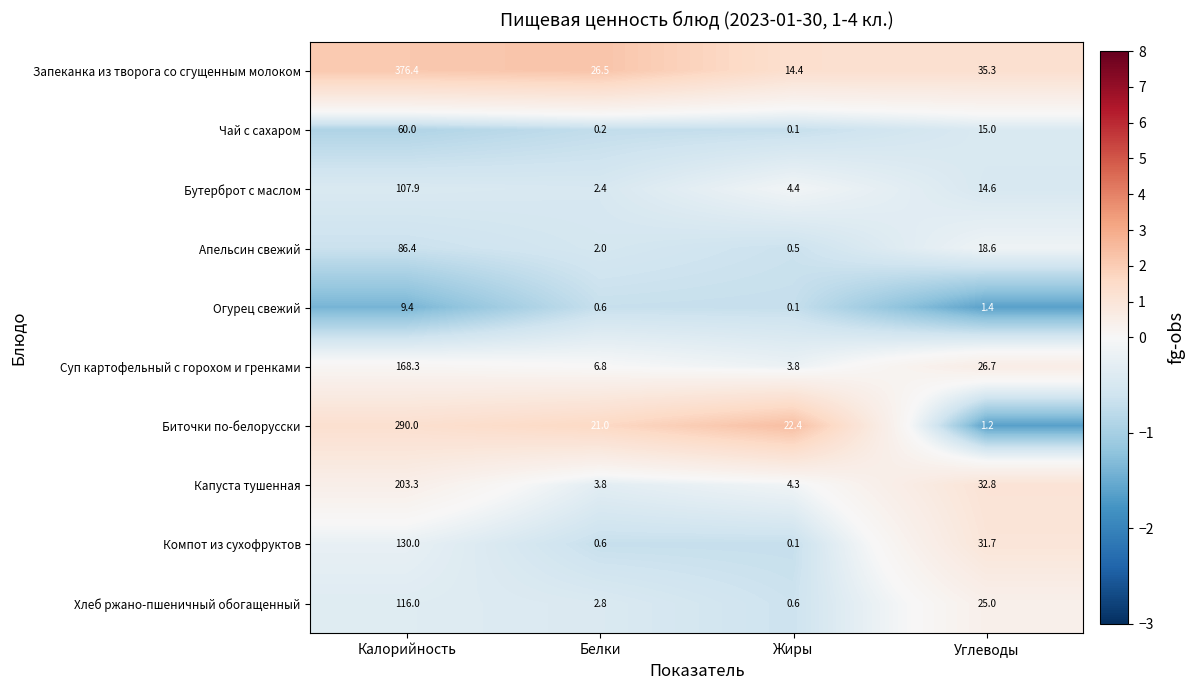

True or false: Чай с сахаром has a value of 0.2 at Белки.

True